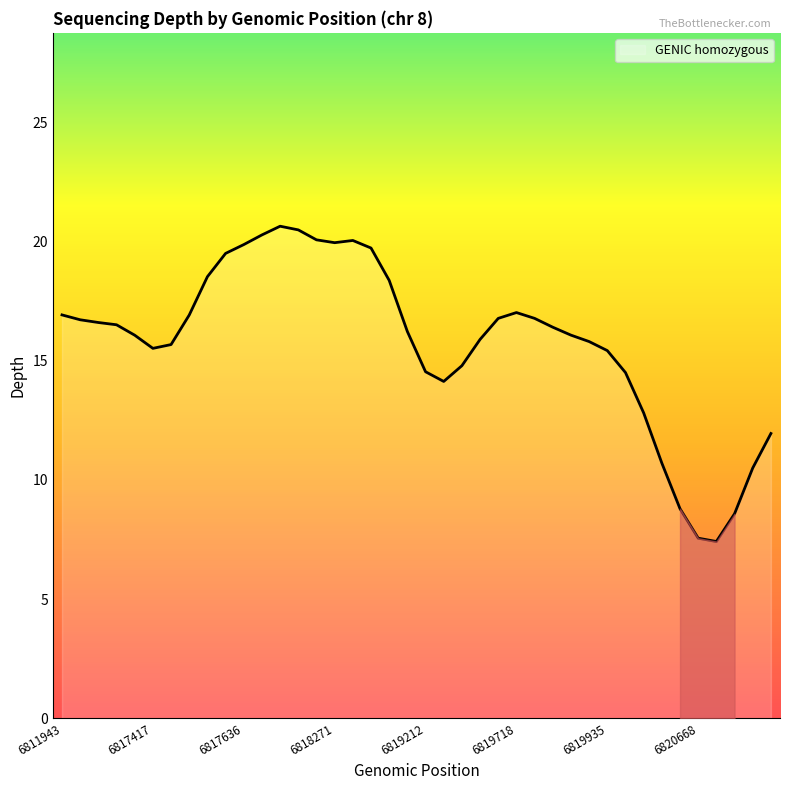

What is the difference between the maximum and minimum values?

13.2